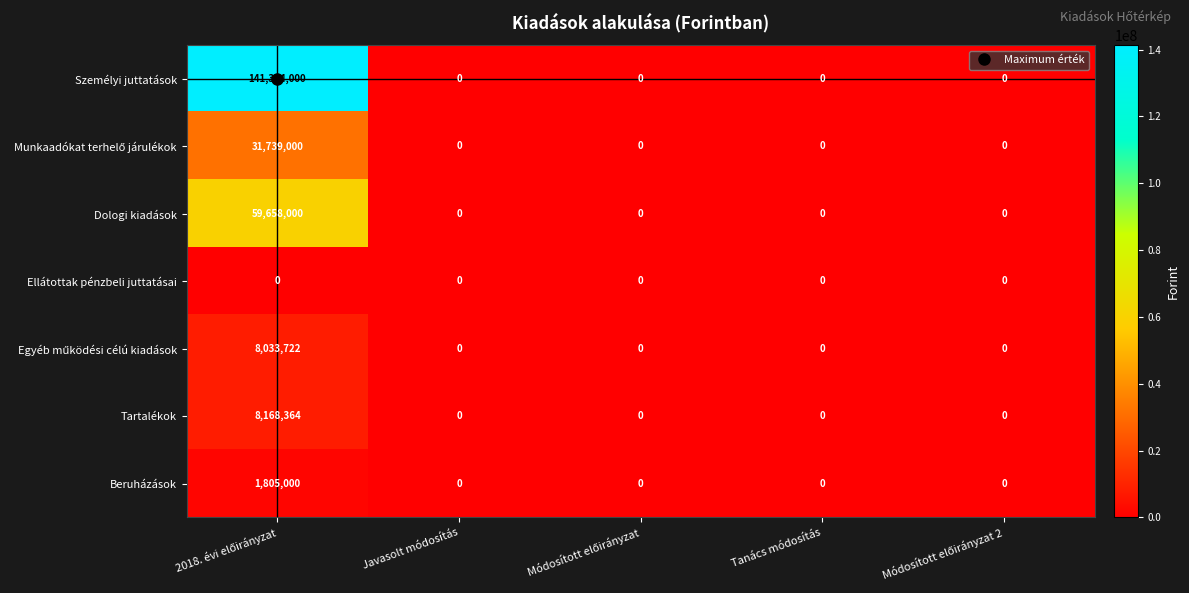

Which series has the largest total across all categories?

Személyi juttatások